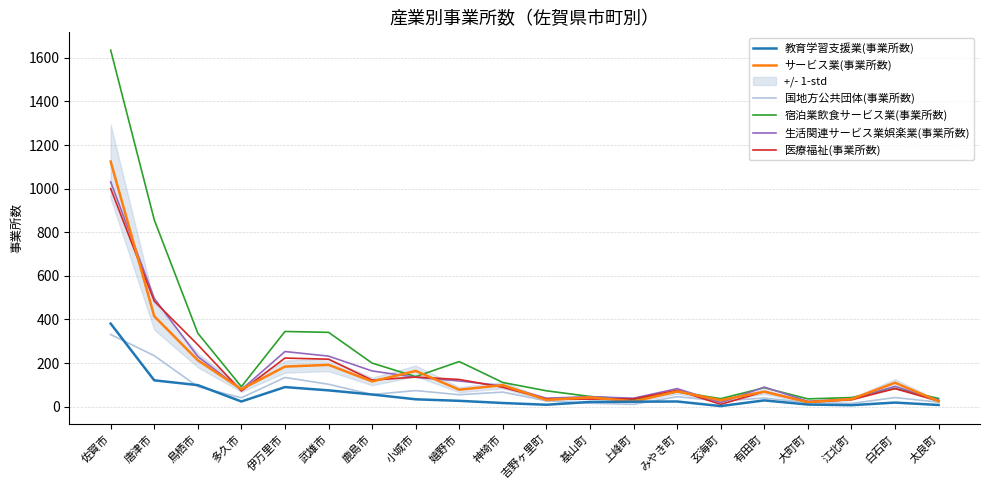

True or false: 国地方公共団体(事業所数) and 宿泊業飲食サービス業(事業所数) intersect in this chart.

False